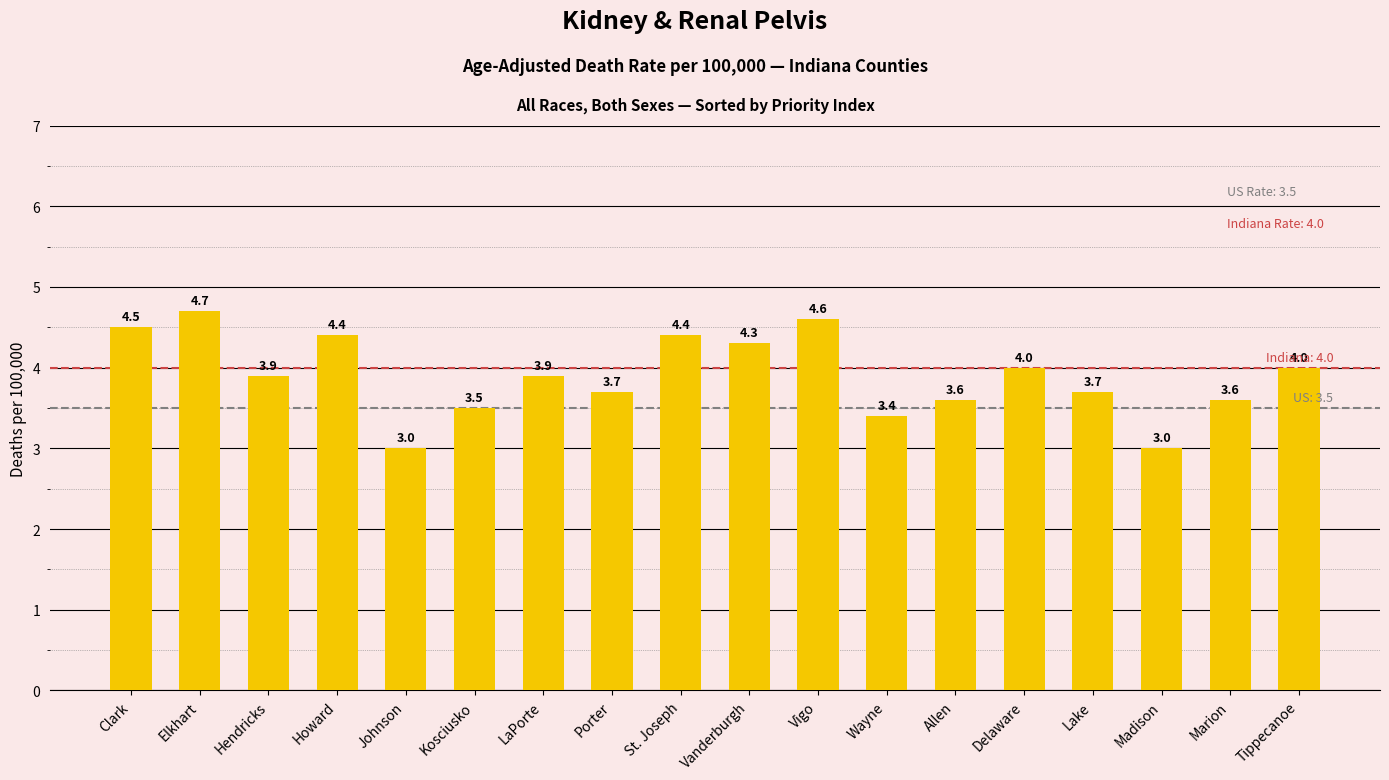

What is the smallest value displayed?

3.0